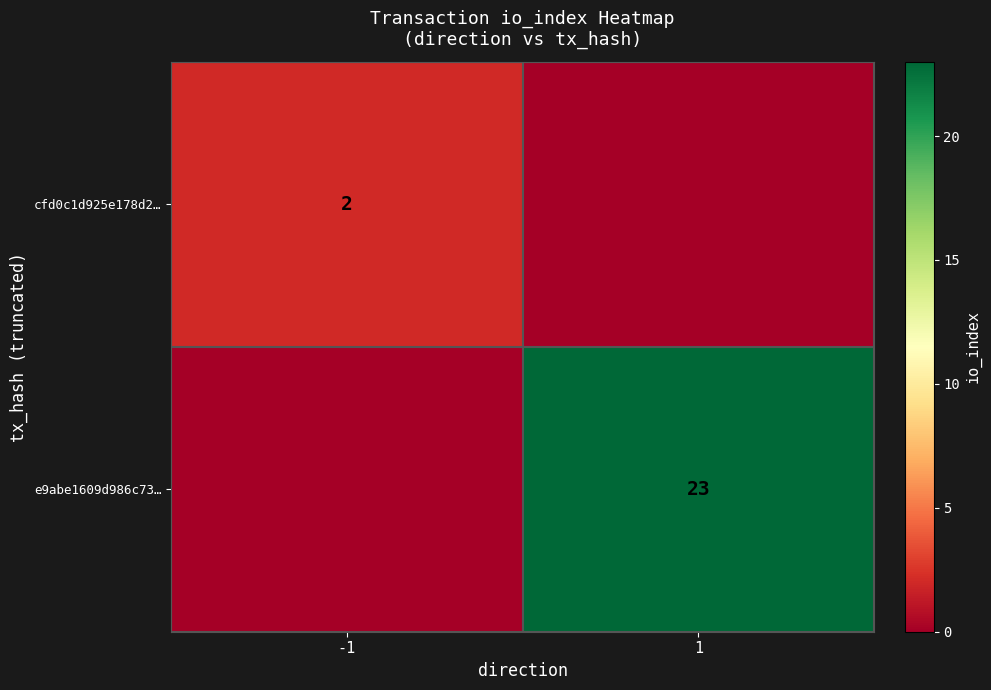

The value of e9abe1609d986c73… at 1 is 15. True or false?

False